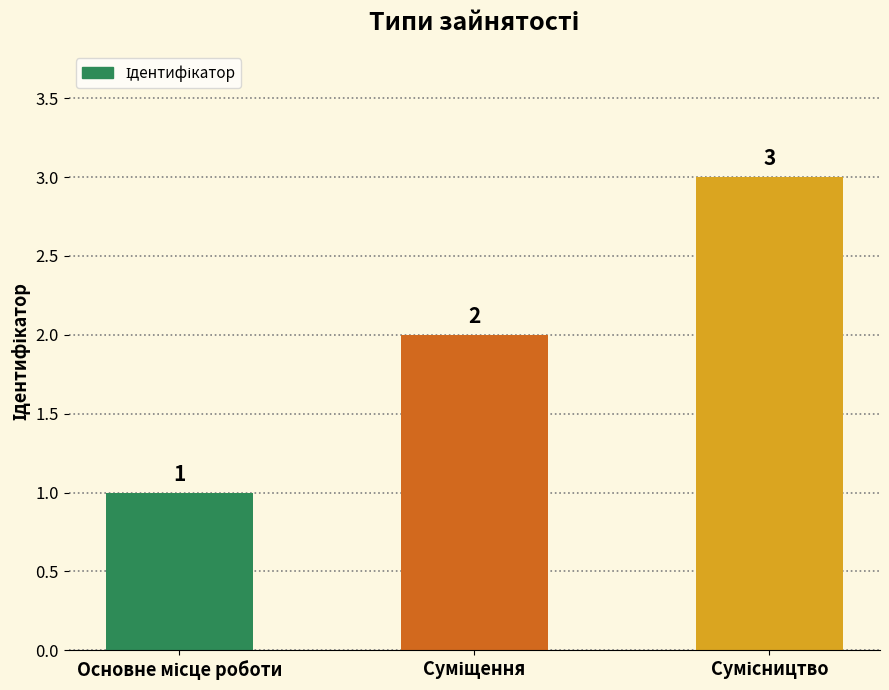

Count the number of data series in this chart.

1